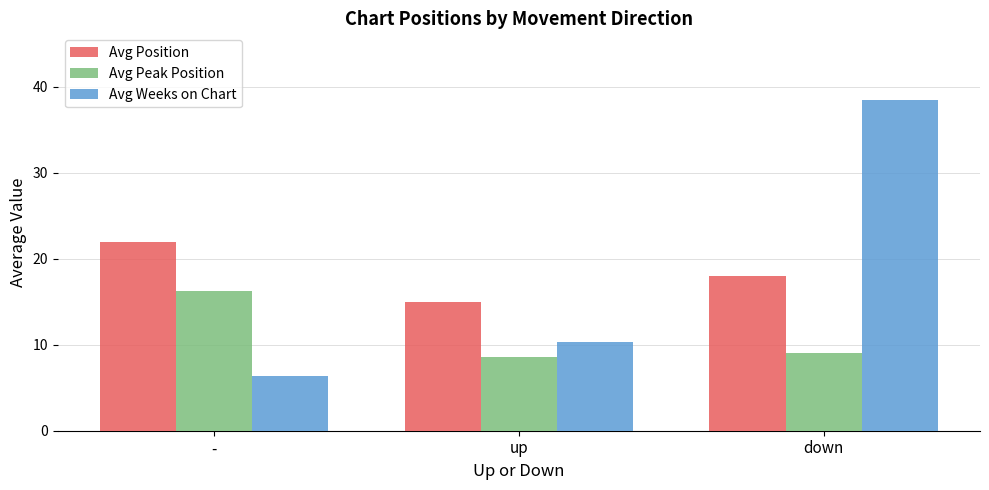

What is the difference between the maximum and second lowest values in the Avg Position series?

3.9